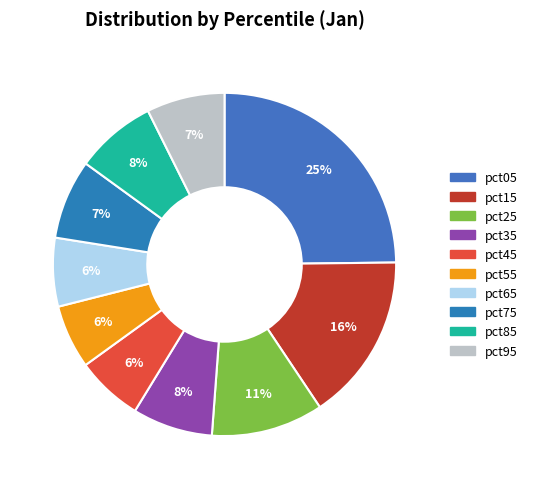

How much of the chart is everything except pct05?

75.2%